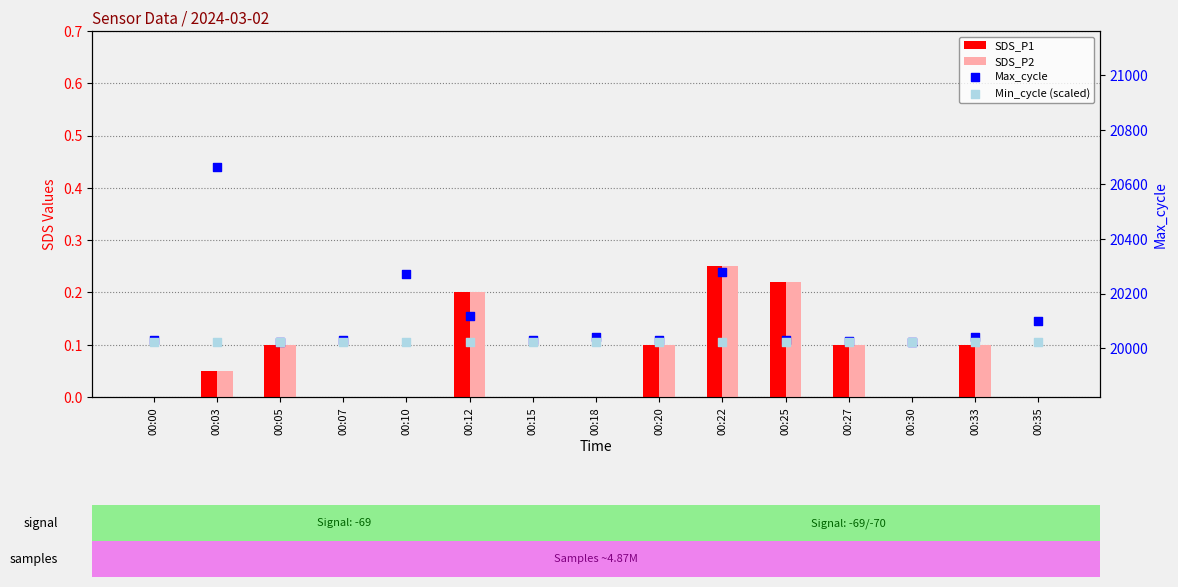

Is the value of SDS_P1 at 00:20 greater than the value of SDS_P2 at 00:18?

Yes